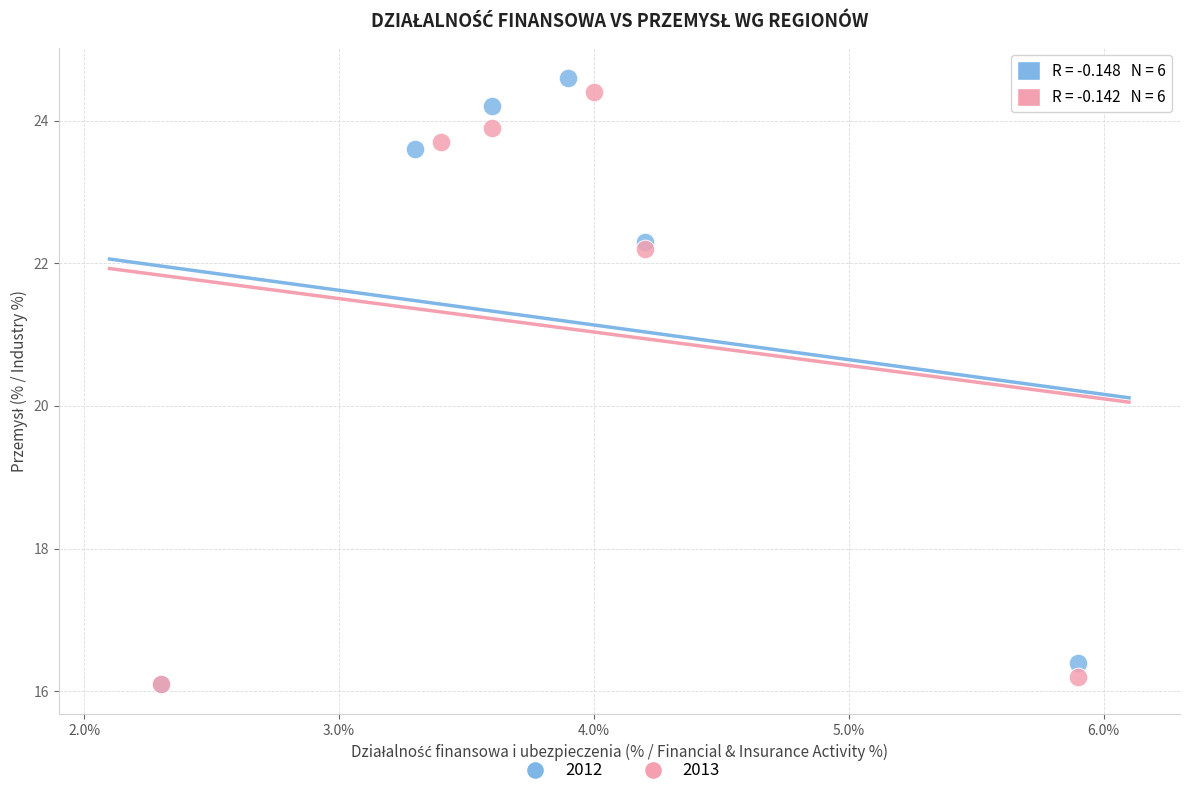

Which series contains the highest Y value?

2012